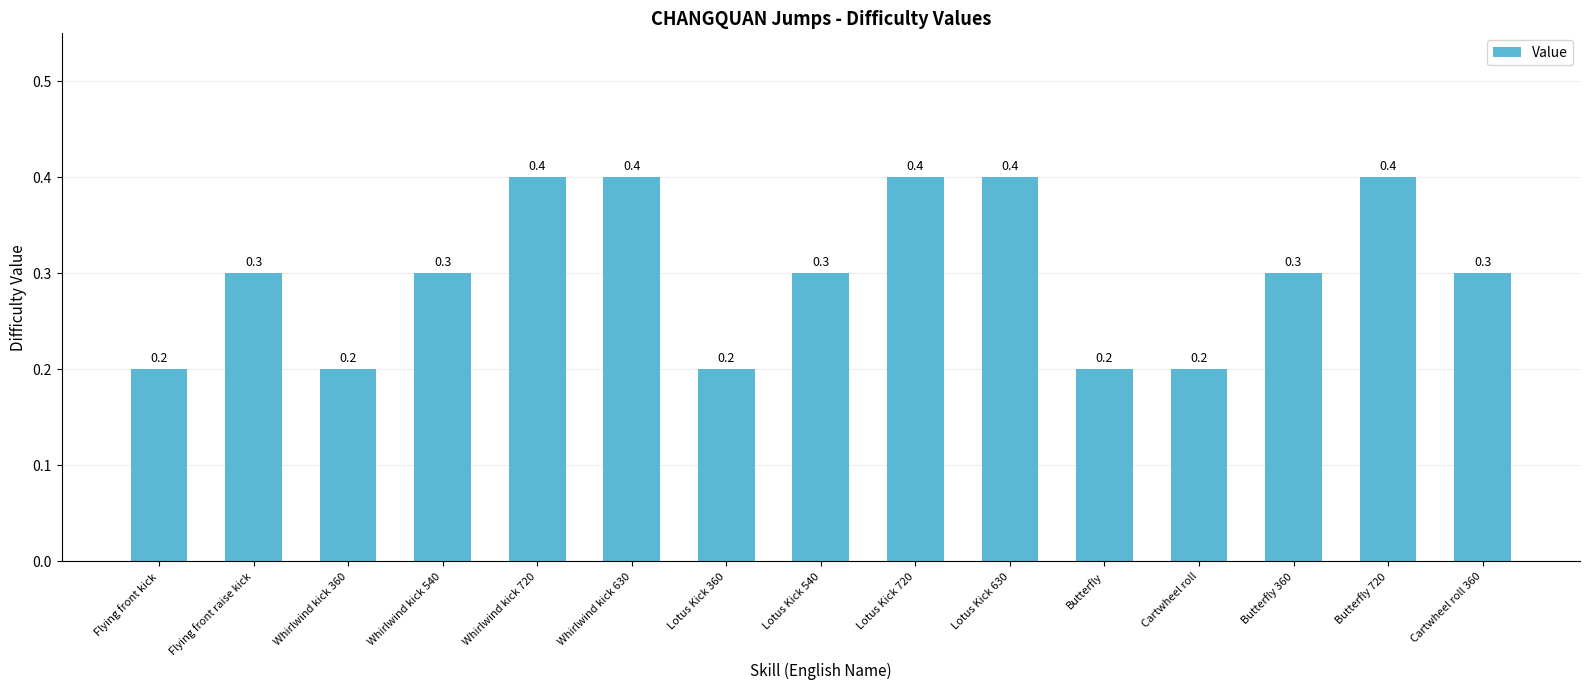

What is the label of the 9th bar from the left?

Lotus Kick 720